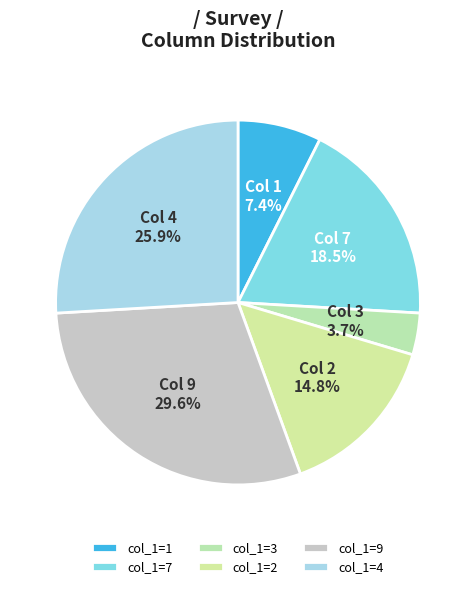

How many slices are in this pie chart?

6